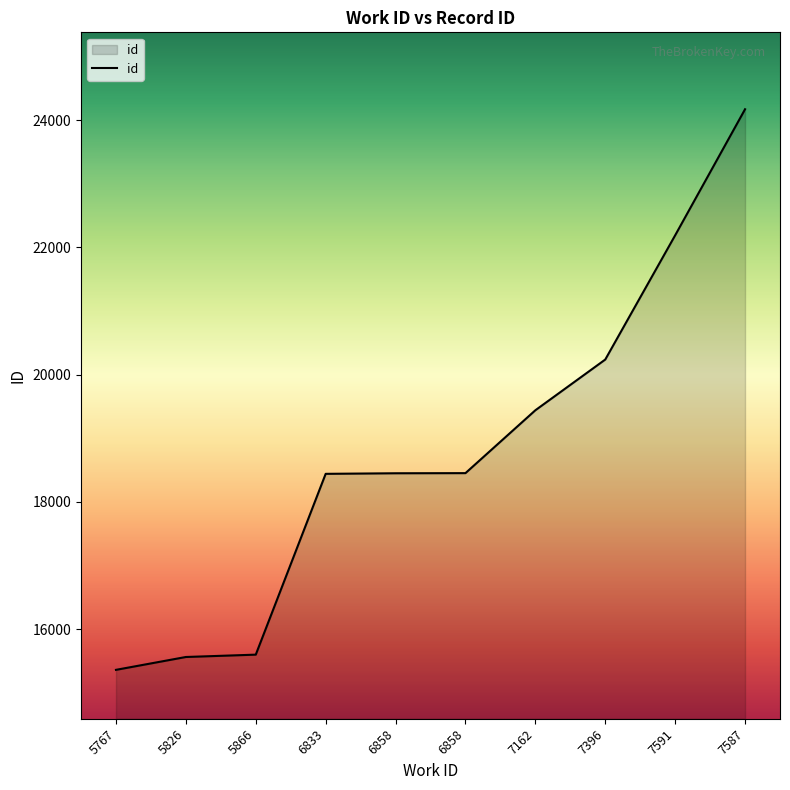

Does the chart display data point markers on the line(s)?

No